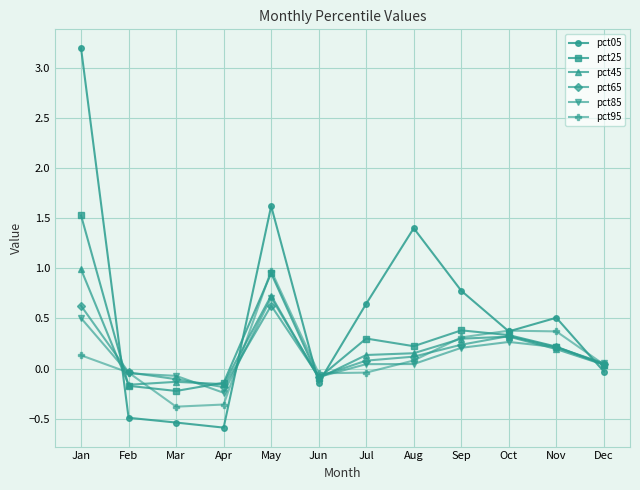

What is the sum of the pct85 values at Aug and Nov?

0.3